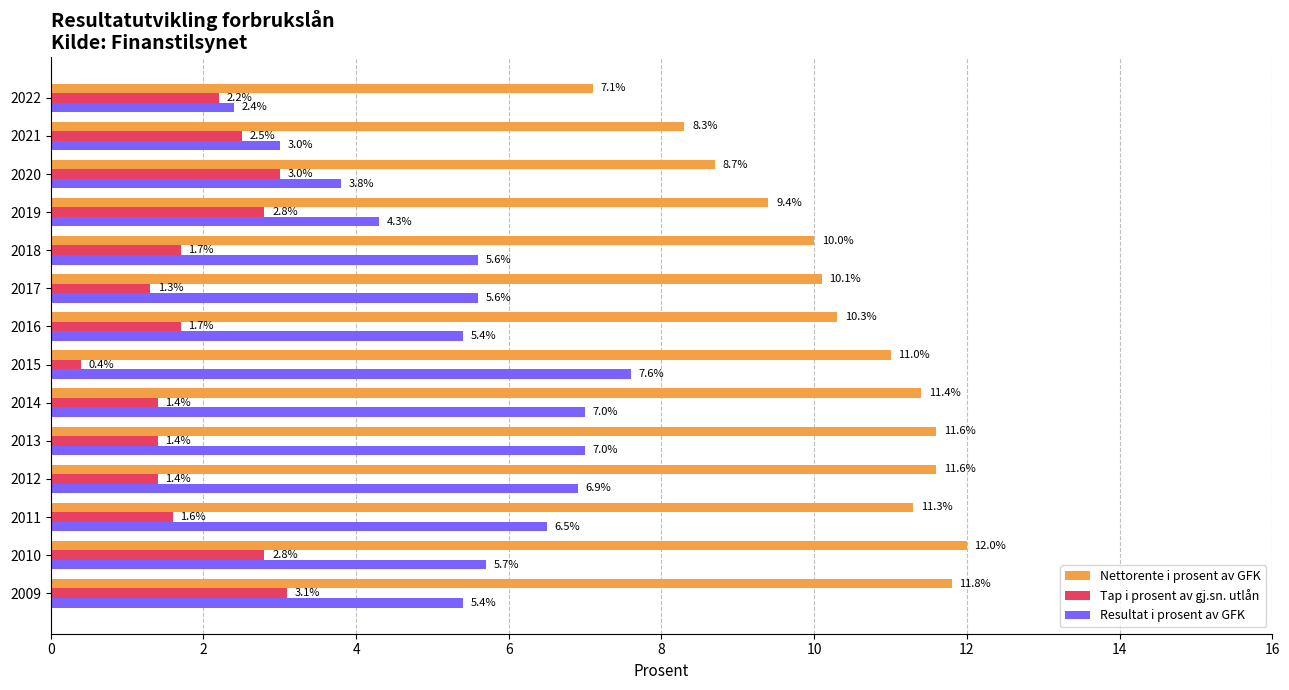

What is the difference between the Tap i prosent av gj.sn. utlån values at 2009 and 2017?

1.8